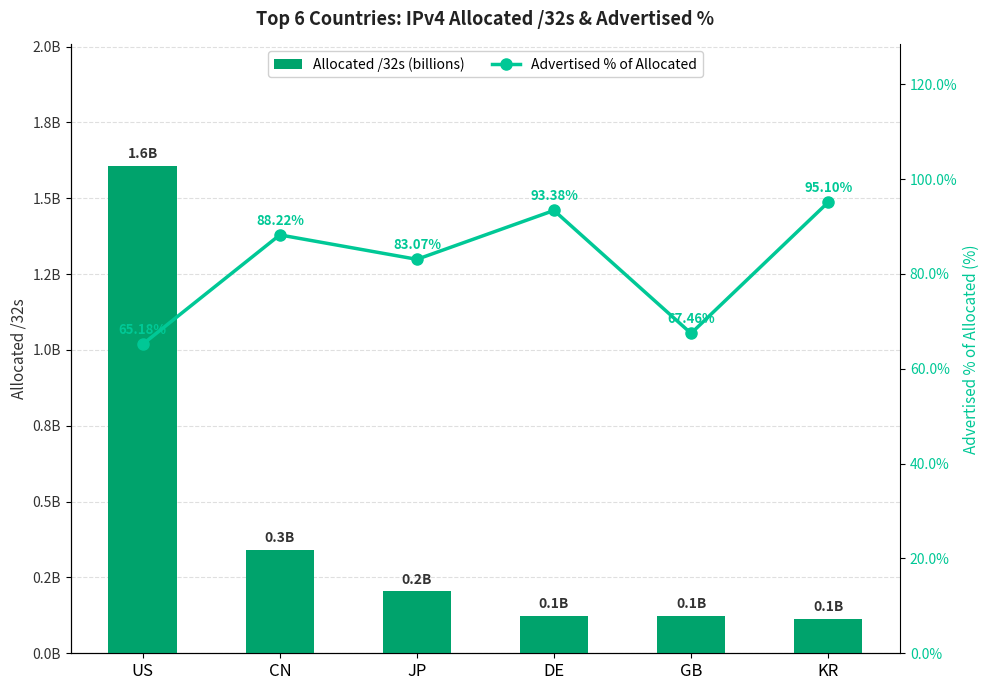

At which category is the sum across all series the highest?

KR